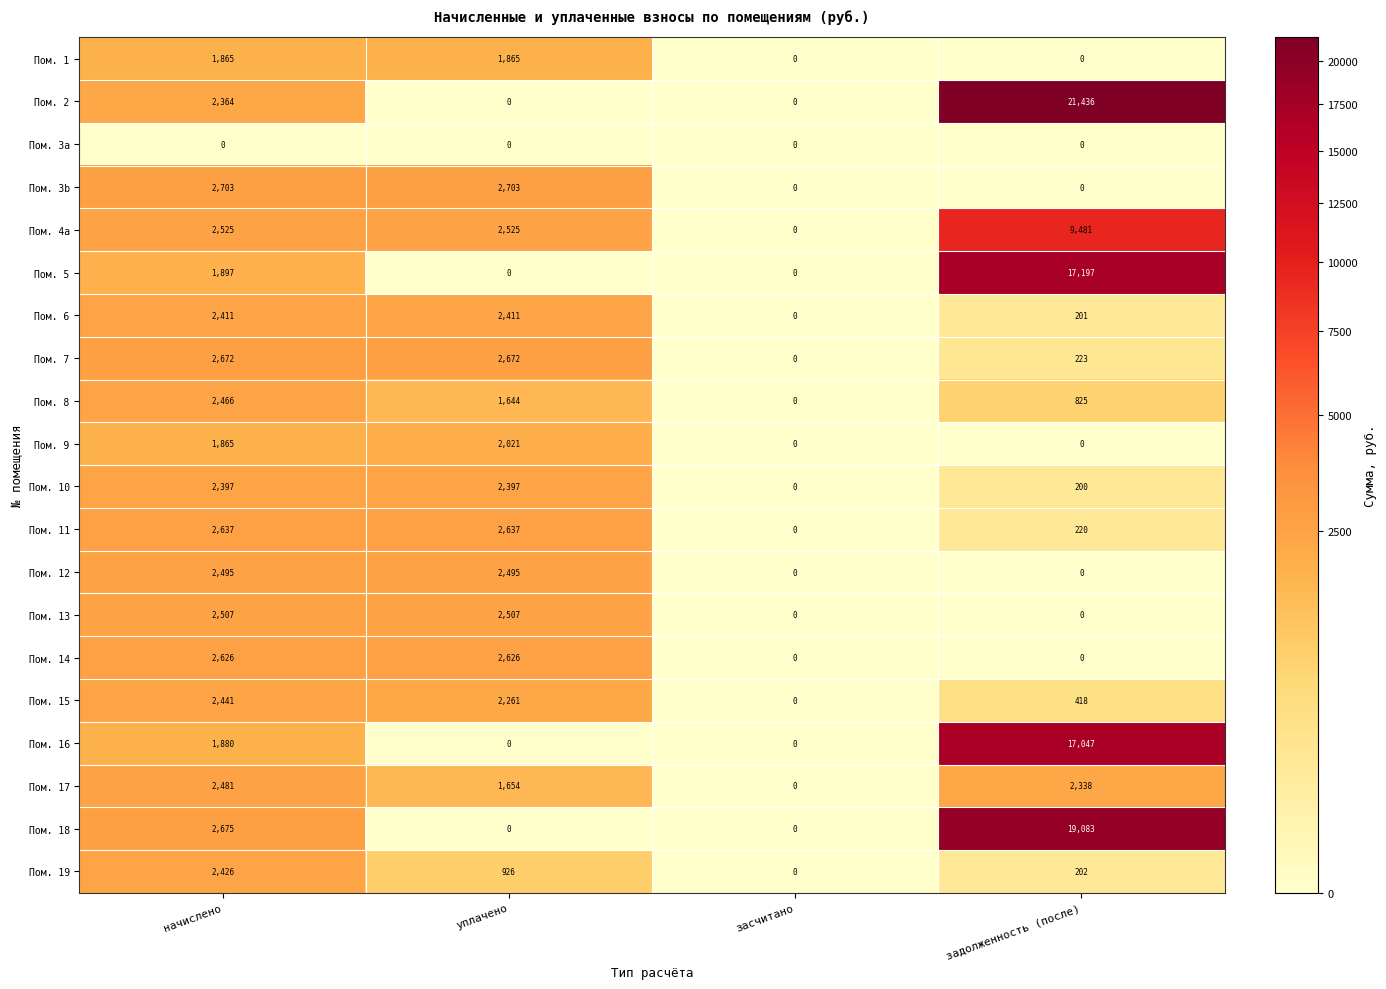

Is it true that Пом. 7 equals 223 at задолженность (после)?

True